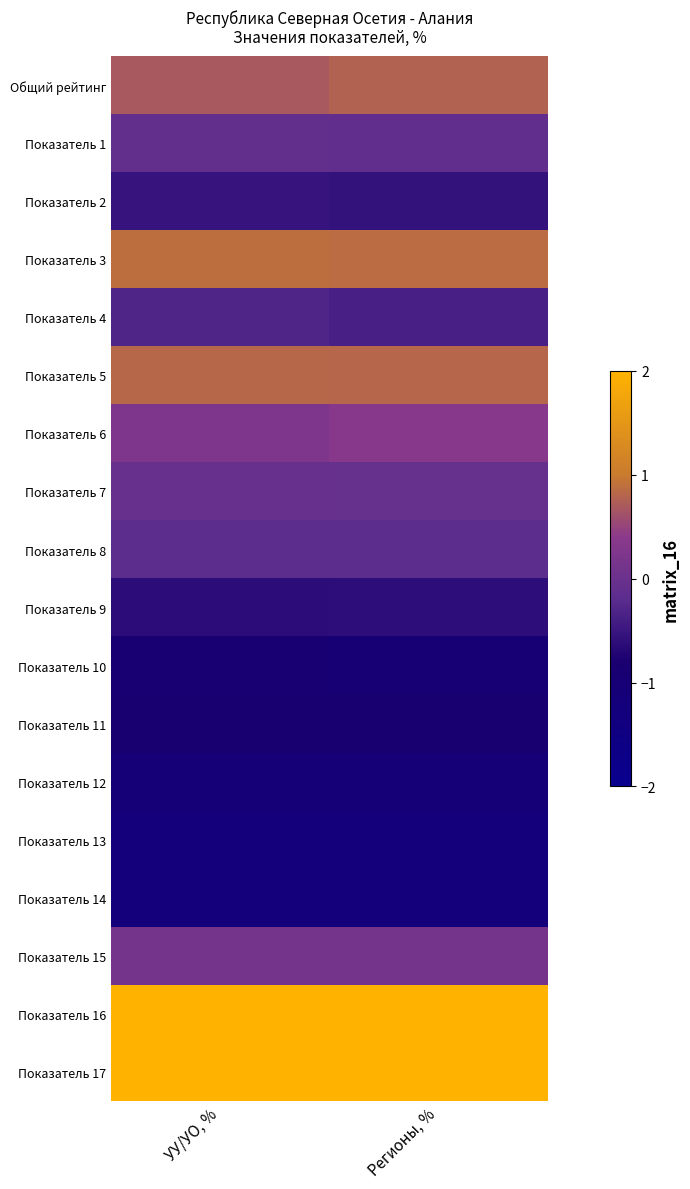

Rank the series at Регионы, % from highest to lowest value.

Показатель 16, Показатель 17, Показатель 3, Показатель 5, Общий рейтинг, Показатель 6, Показатель 15, Показатель 7, Показатель 1, Показатель 8, Показатель 4, Показатель 2, Показатель 9, Показатель 11, Показатель 10, Показатель 12, Показатель 14, Показатель 13